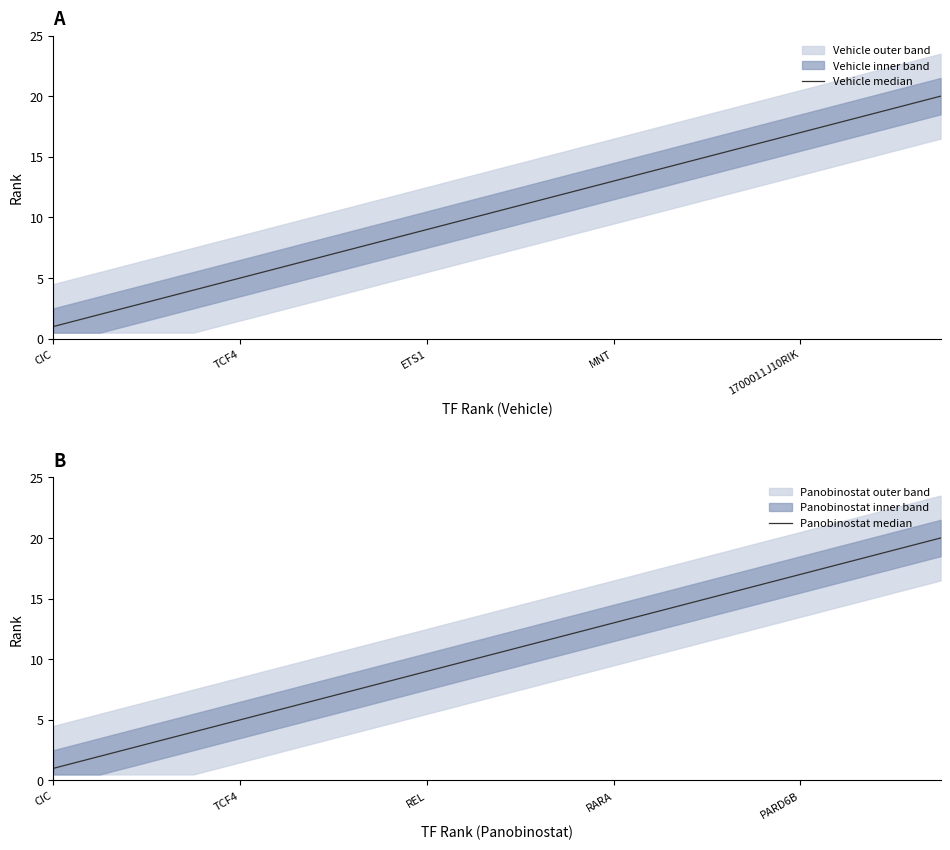

At which label does Panobinostat median reach its minimum?

CIC